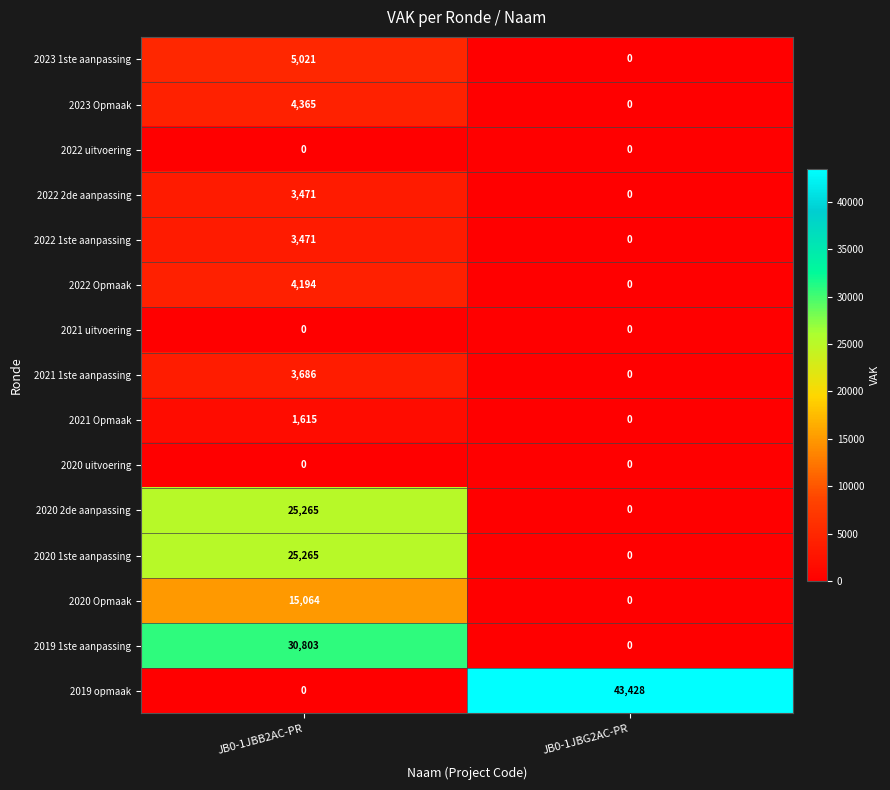

Reading left to right, what are all the values shown in this chart?

2023 1ste aanpassing: 5021	0
2023 Opmaak: 4365	0
2022 uitvoering: 0	0
2022 2de aanpassing: 3471	0
2022 1ste aanpassing: 3471	0
2022 Opmaak: 4194	0
2021 uitvoering: 0	0
2021 1ste aanpassing: 3686	0
2021 Opmaak: 1615	0
2020 uitvoering: 0	0
2020 2de aanpassing: 25265	0
2020 1ste aanpassing: 25265	0
2020 Opmaak: 15064	0
2019 1ste aanpassing: 30803	0
2019 opmaak: 0	43428